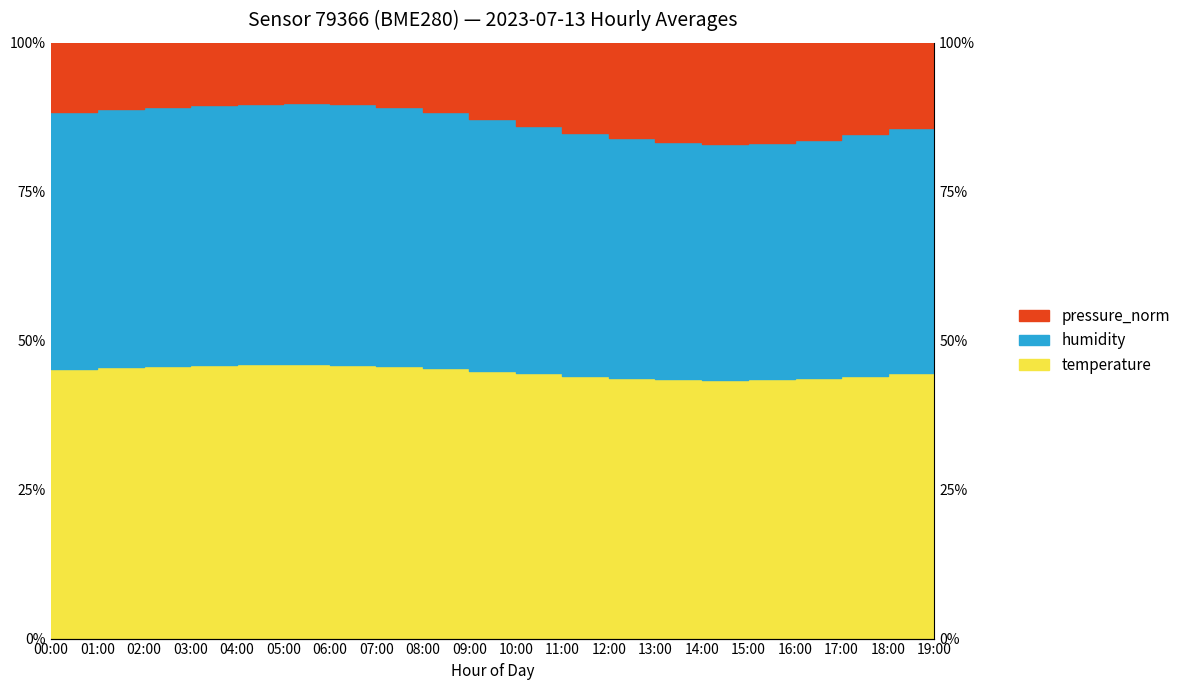

Does the chart display data point markers on the line(s)?

No